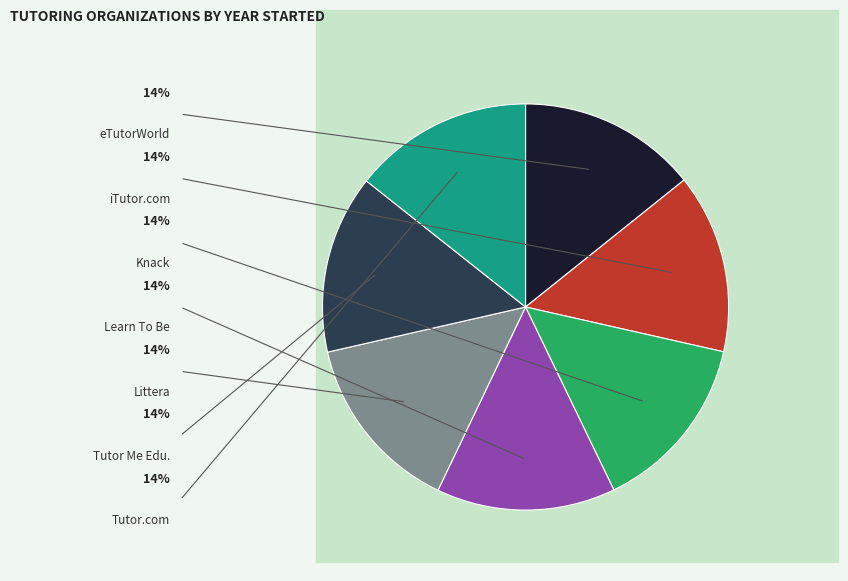

How many slices are in this pie chart?

7